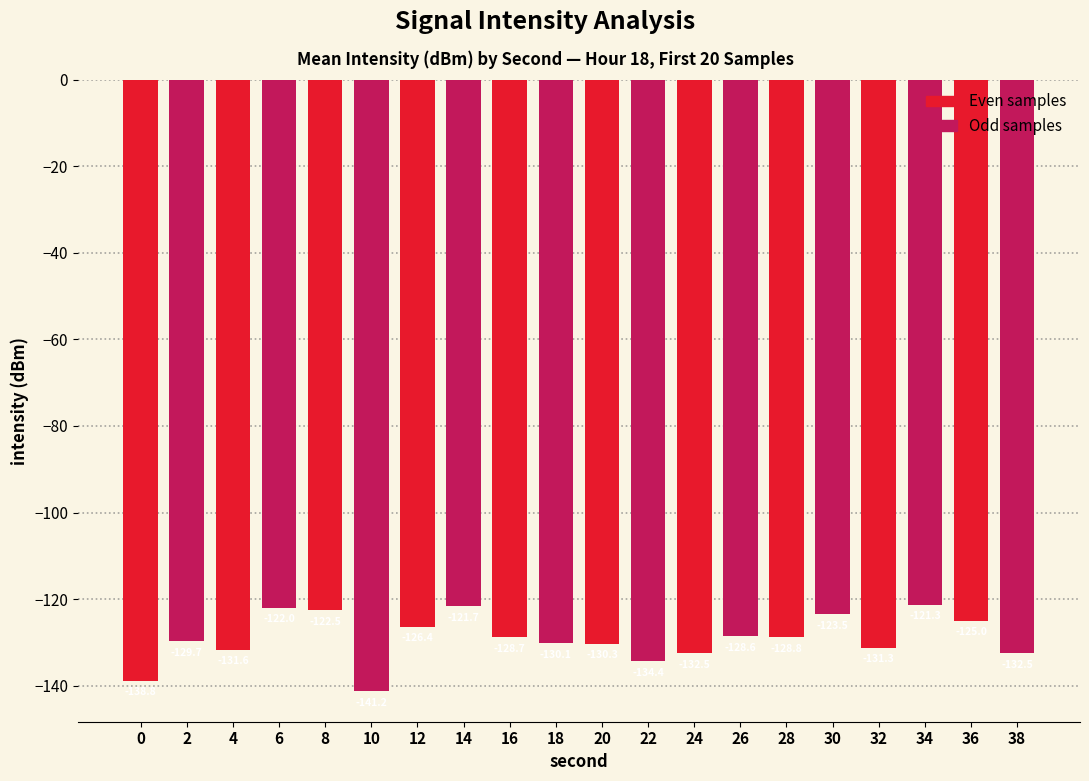

What is the minimum value shown in the chart?

-141.2